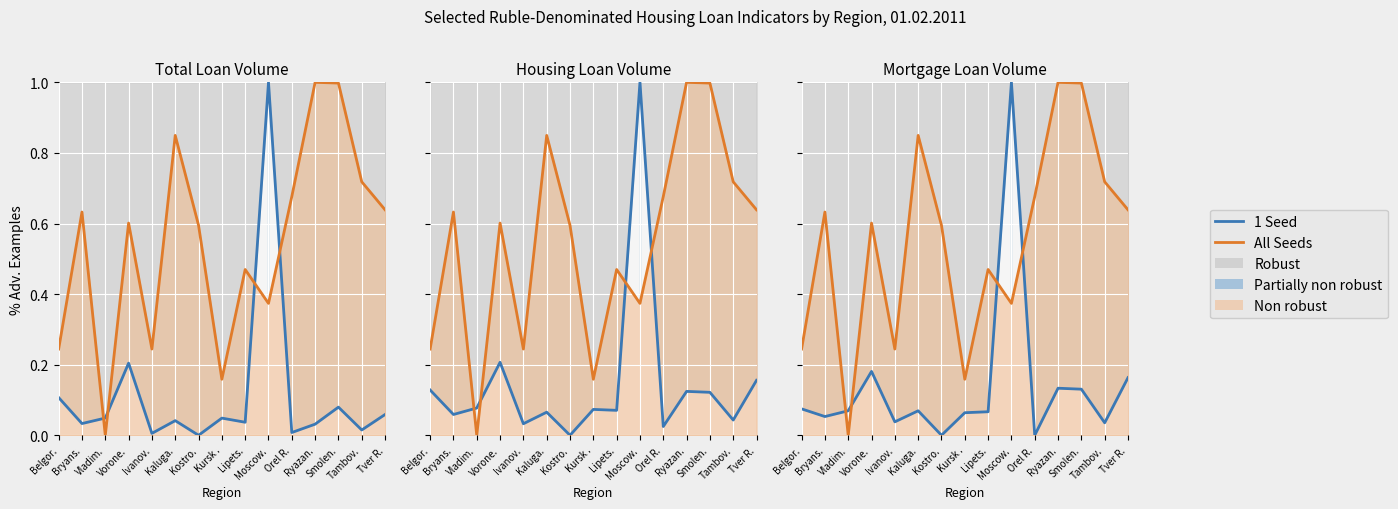

Which category has the lowest value across all series?

Kostro.